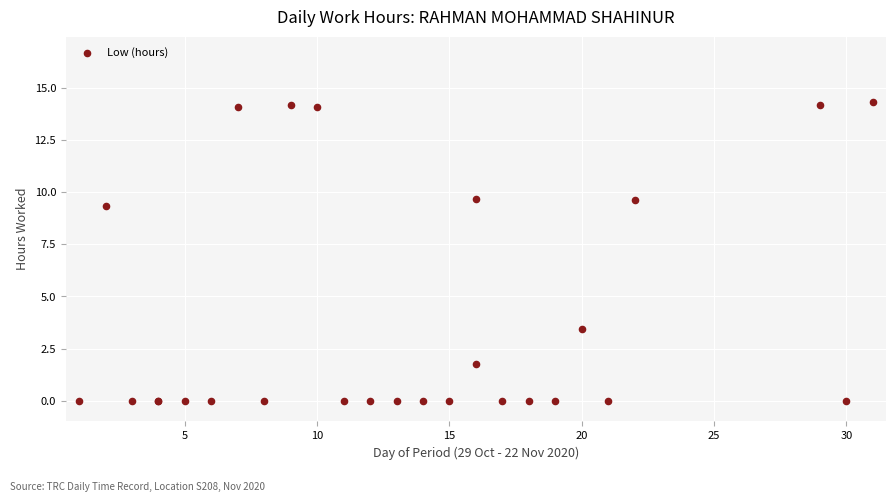

What Y value in the scatter plot is closest to 7?

9.3